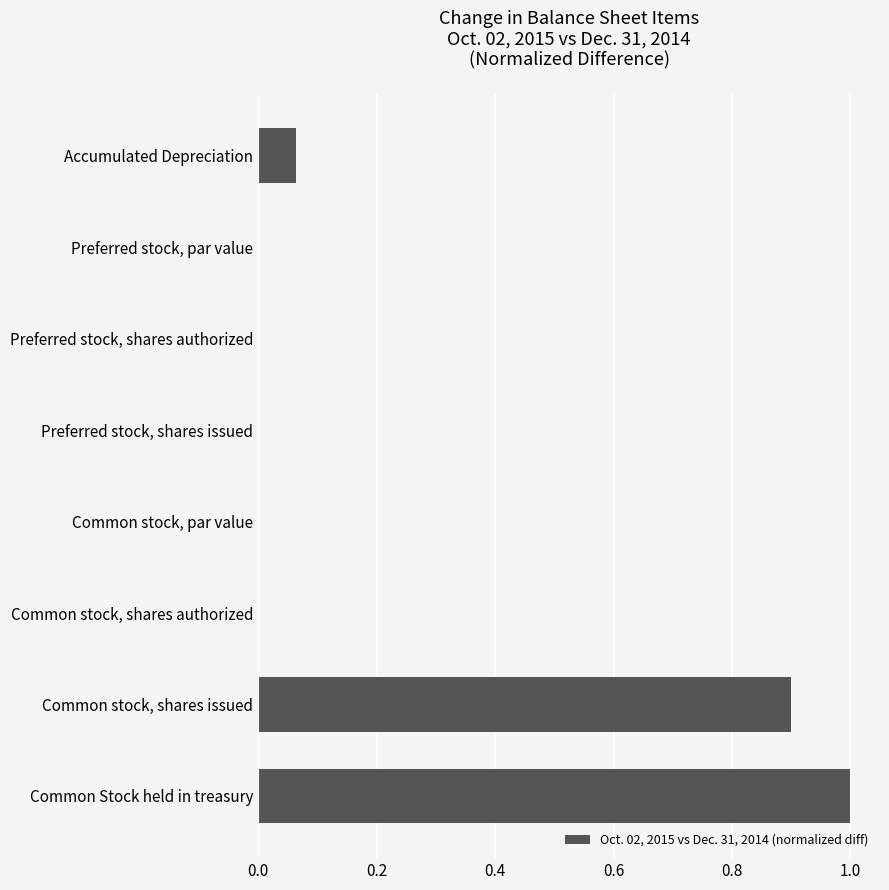

What is the maximum value shown in the chart?

1.0